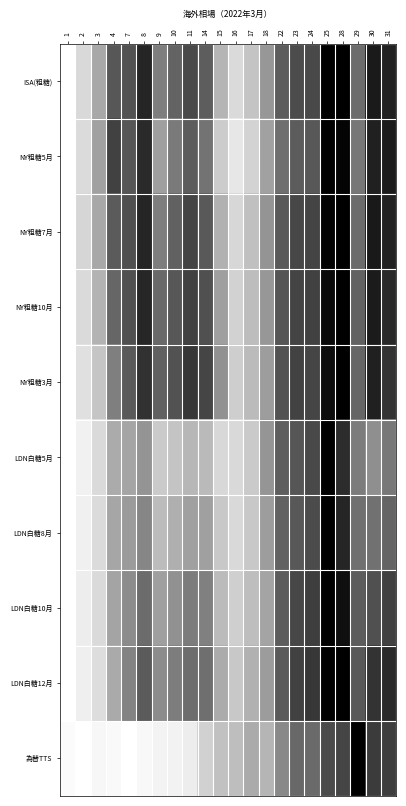

Count the number of data series in this chart.

10